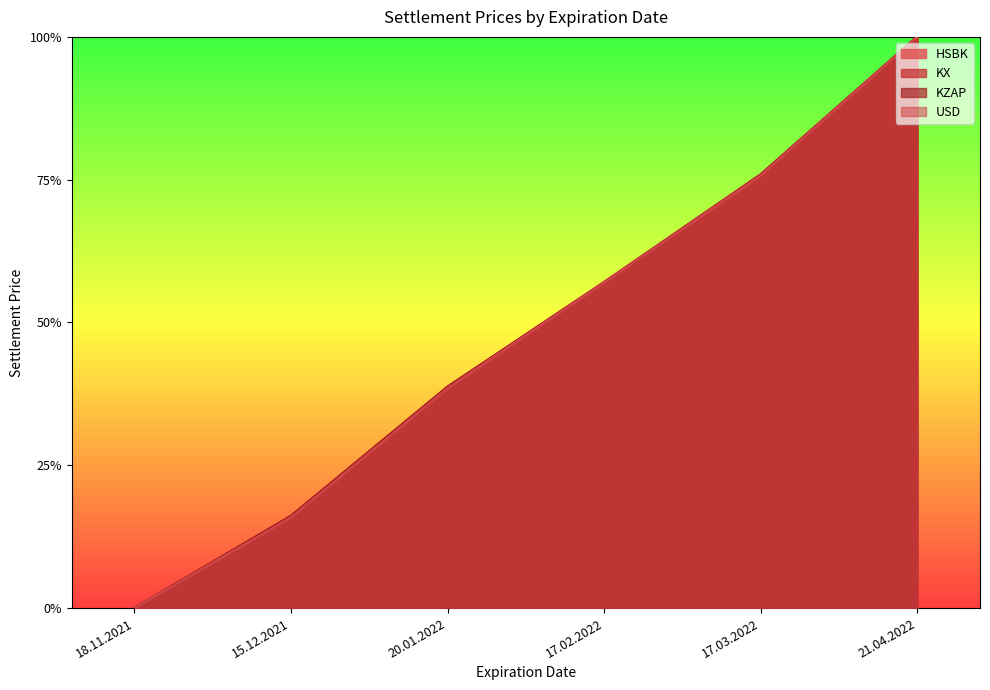

What is the difference between the second highest and second lowest values in the KZAP series?

0.6